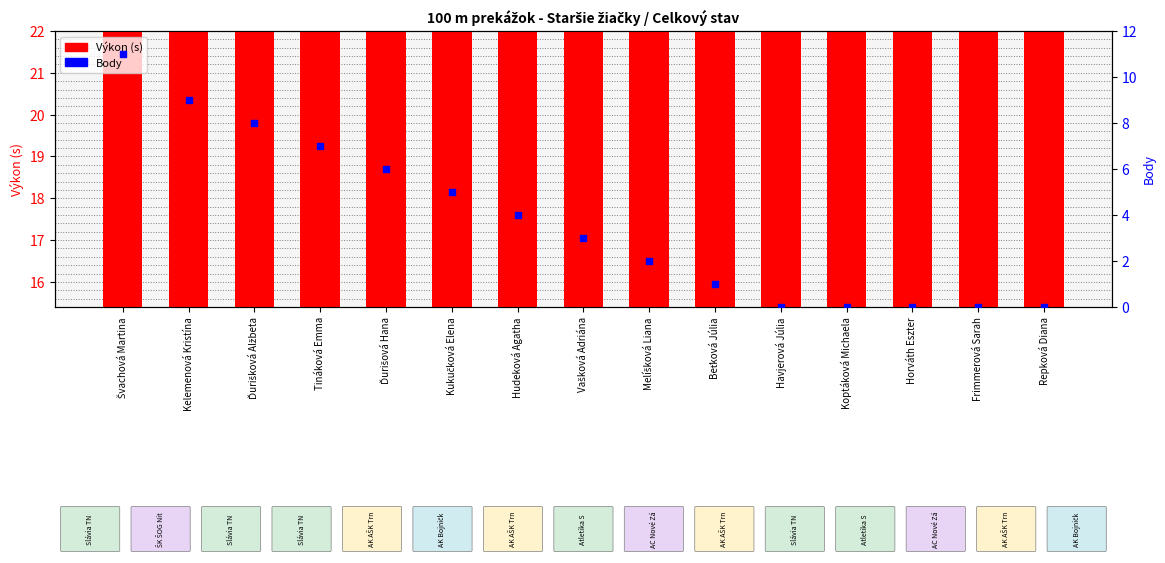

Is the value of Výkon (s) at Repková Diana greater than the value of Body at Hudeková Agatha?

Yes